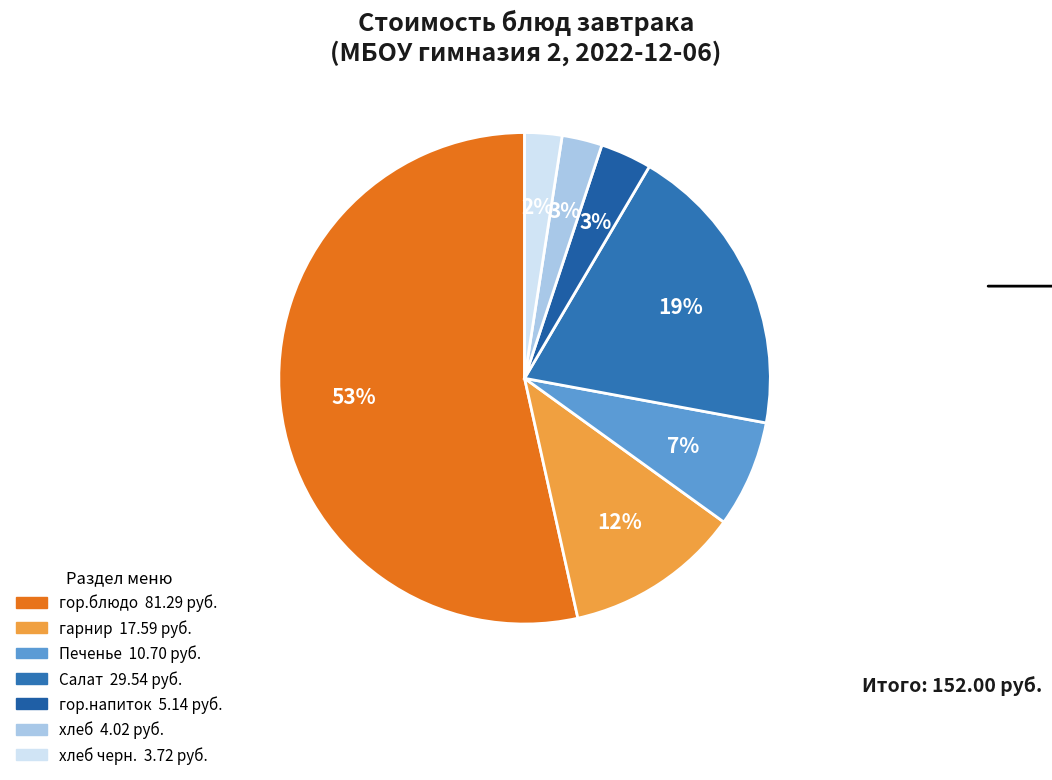

How many slices are in this pie chart?

7